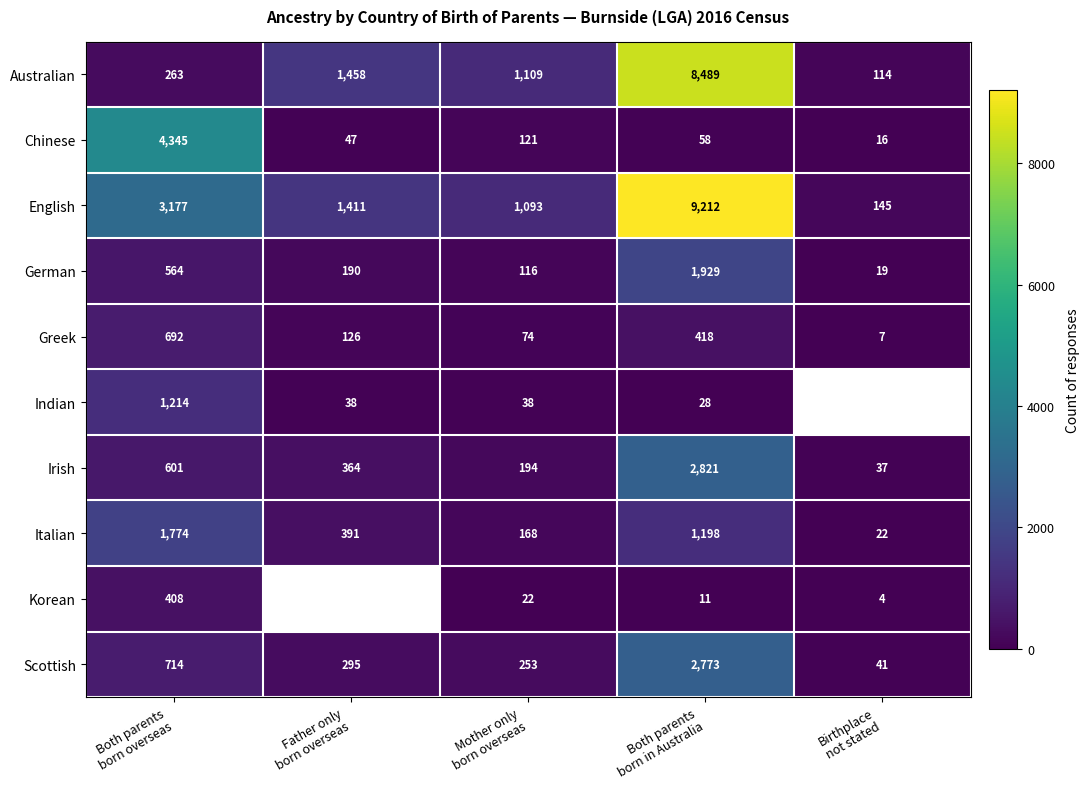

Which has a higher value, Mother only
born overseas or Both parents
born overseas?

Mother only
born overseas